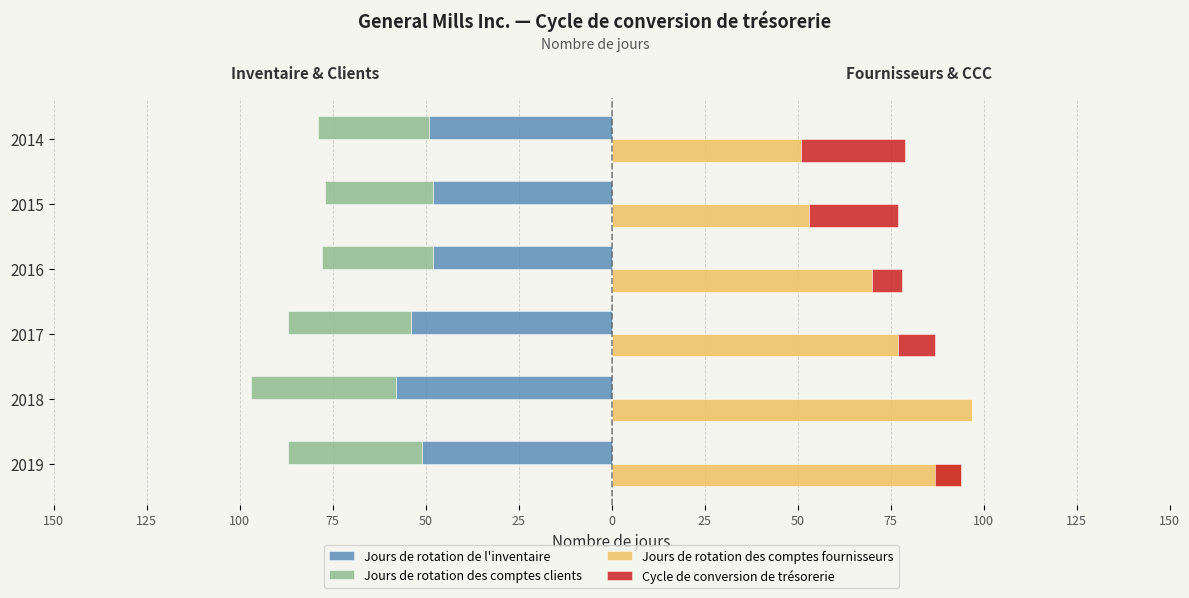

Which series changed the most between 2019 and 2016?

Jours de rotation des comptes fournisseurs